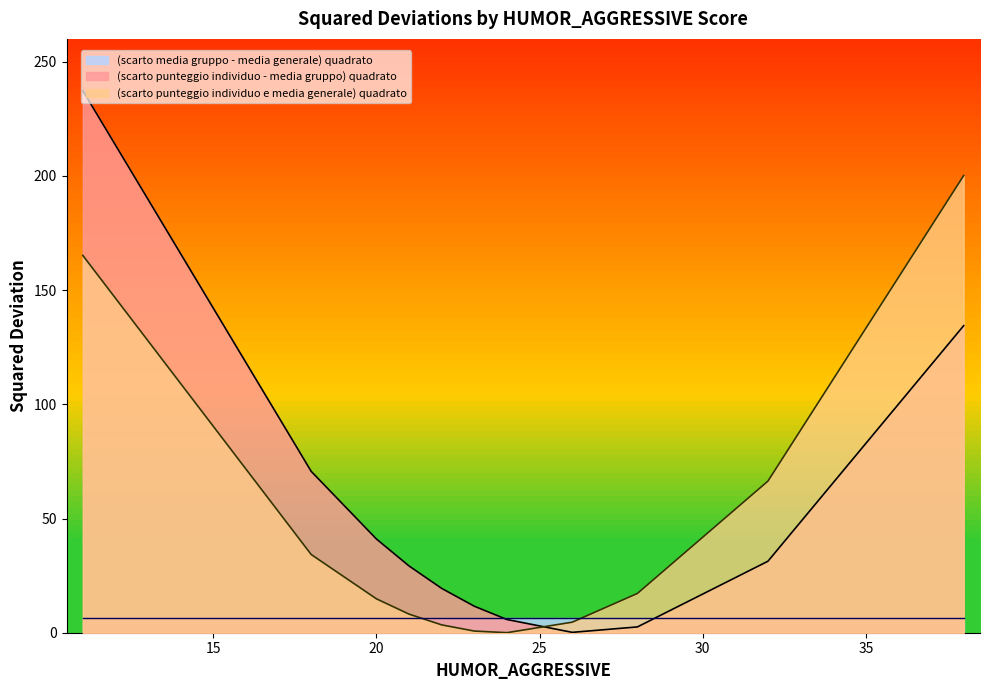

At which label does (scarto media gruppo - media generale) quadrato reach its minimum?

18